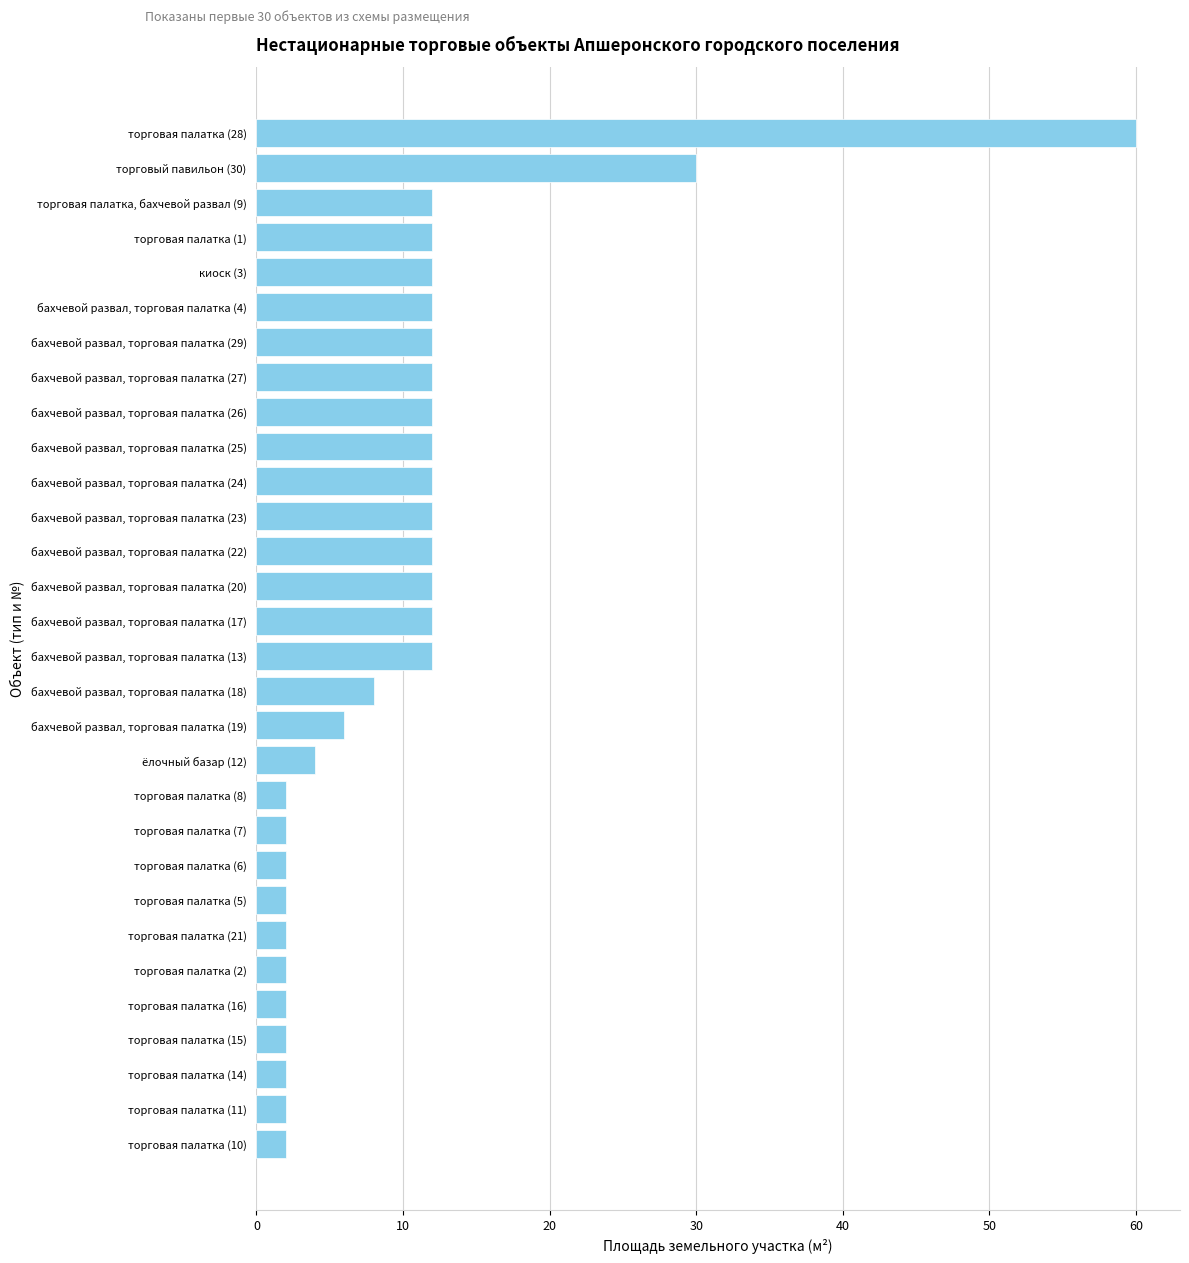

Between бахчевой развал, торговая палатка (4) and торговая палатка (2), which is larger?

бахчевой развал, торговая палатка (4)